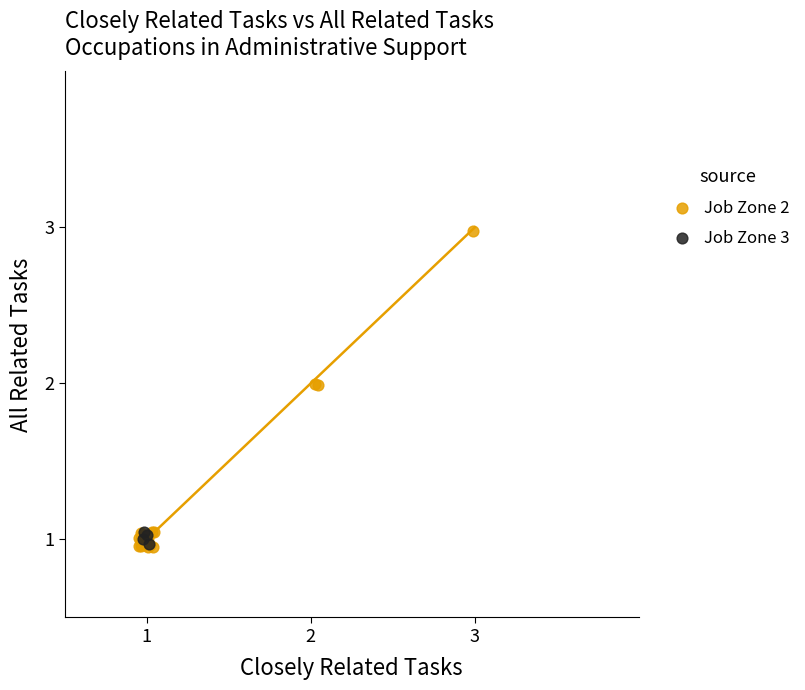

What are all the series names shown in the legend?

Job Zone 2, Job Zone 3